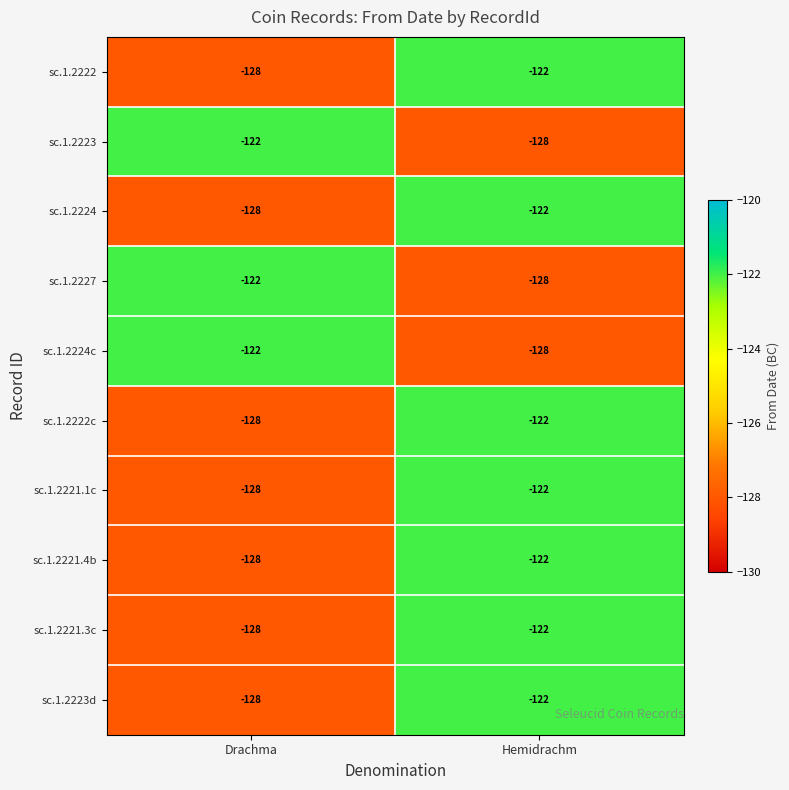

What is the sum of the sc.1.2227 values at Hemidrachm and Drachma?

-250